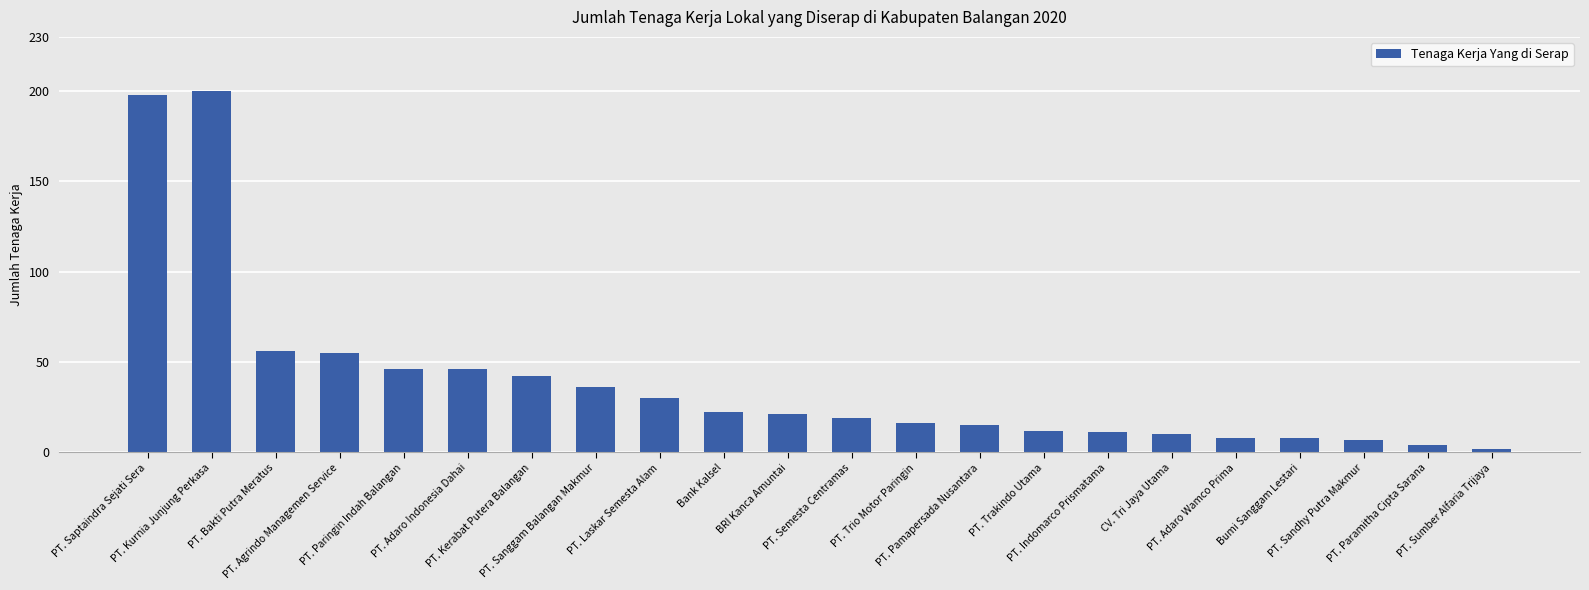

What is the difference between the second highest and minimum values?

196